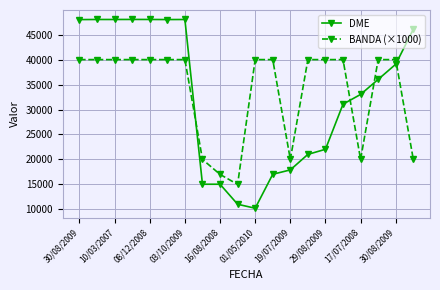

What is the value of the BANDA (×1000) point at the 4th from the left?

40000